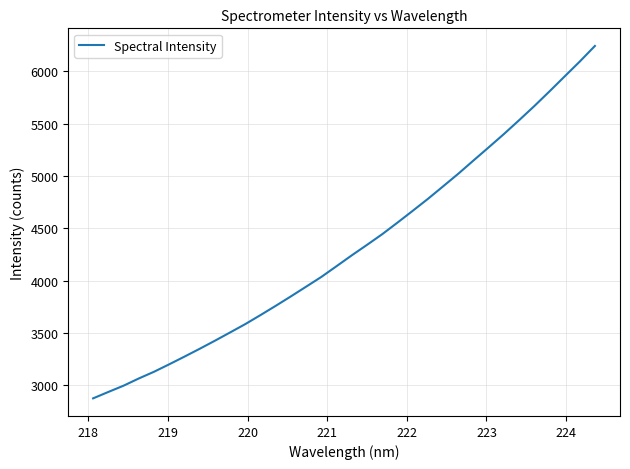

What is the difference between the maximum and minimum values?

3369.0